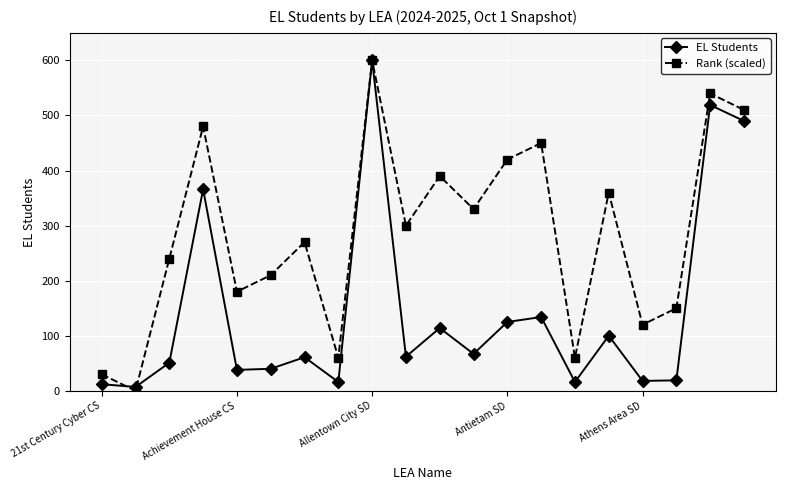

What is the average value of the EL Students series?

143